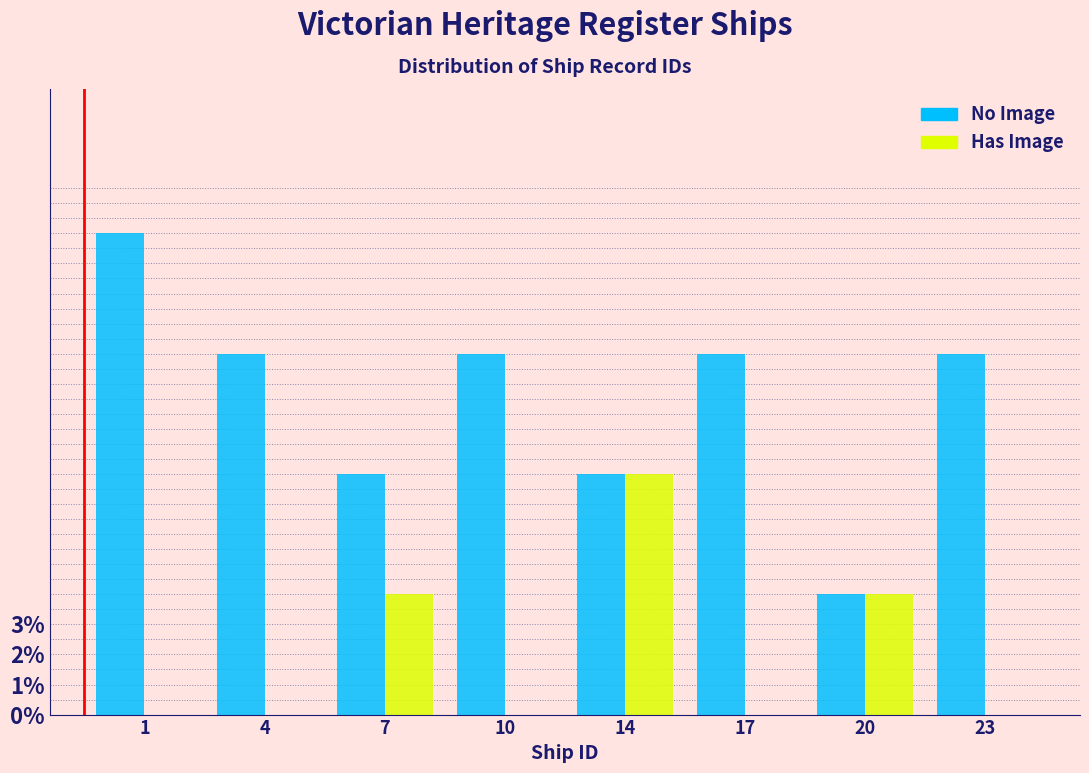

Reading left to right, transcribe all the data shown in this chart.

No Image: 1=16	4=12	7=8	10=12	14=8	17=12	20=4	23=12
Has Image: 1=0	4=0	7=4	10=0	14=8	17=0	20=4	23=0